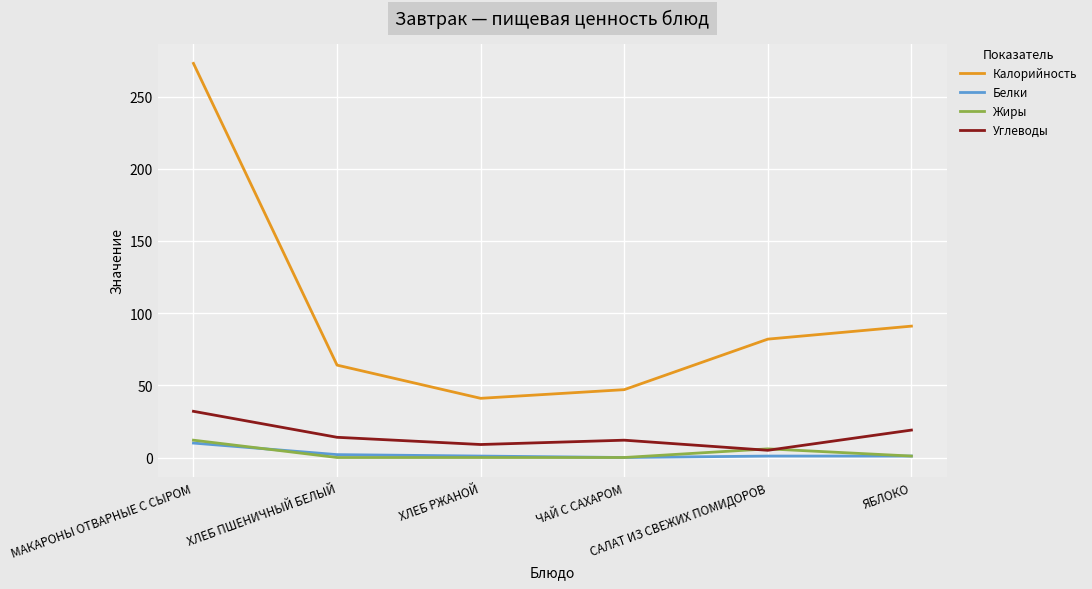

Which series has the largest range (max minus min)?

Калорийность